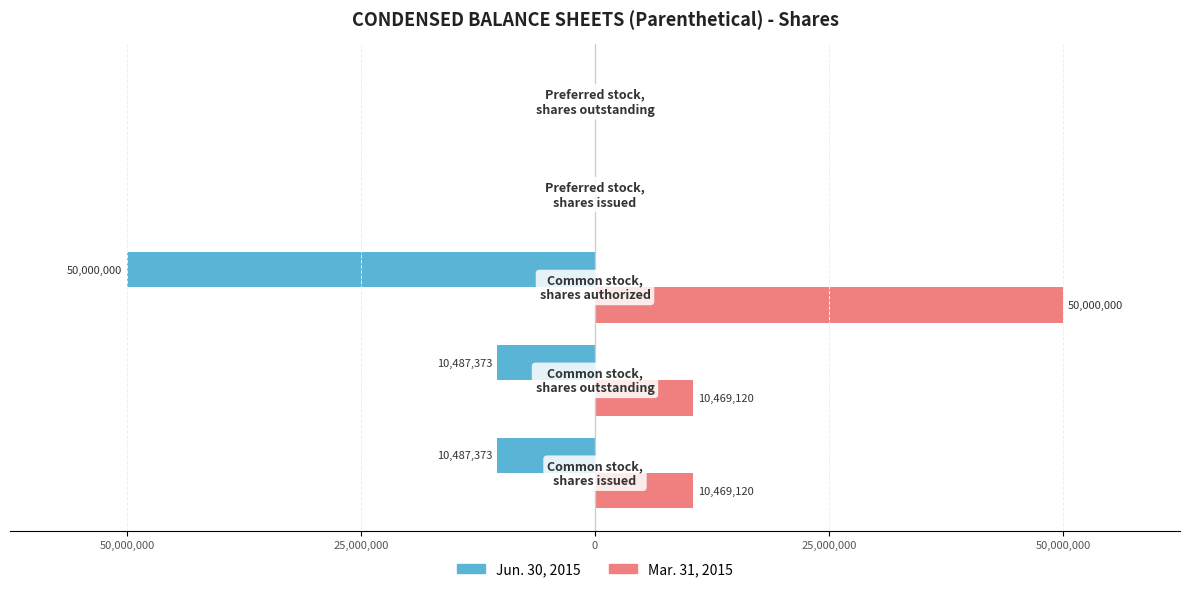

What are all the series names shown in the legend?

Jun. 30, 2015, Mar. 31, 2015